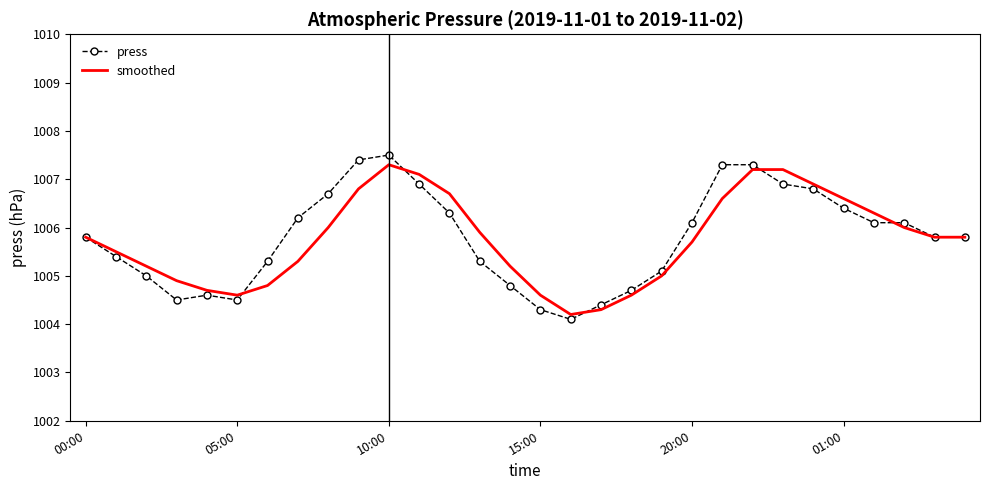

Which series has the widest spread of values?

press